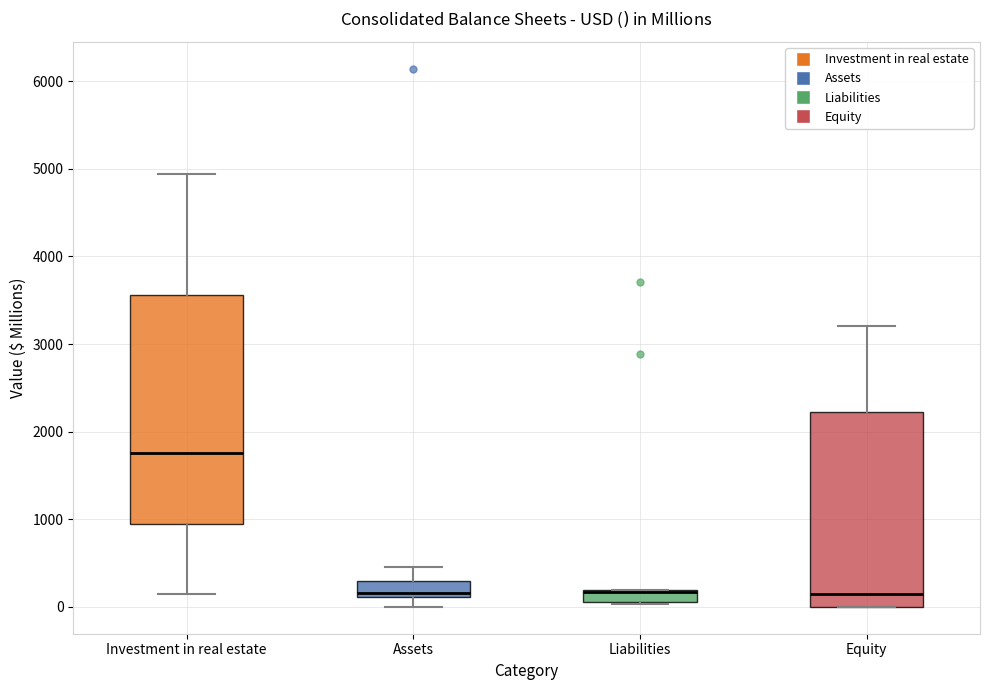

Where is the upper edge of the box for Liabilities on the y-axis? The values are not printed on the chart, so give them approximately, as read against the axis.

200